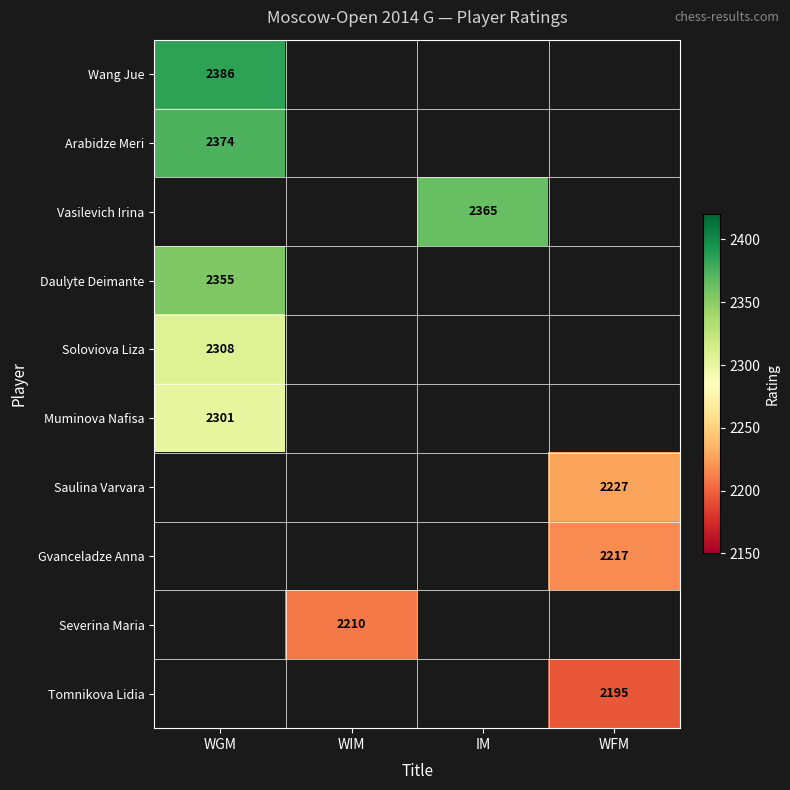

Read the Vasilevich Irina value at IM.

2365.0